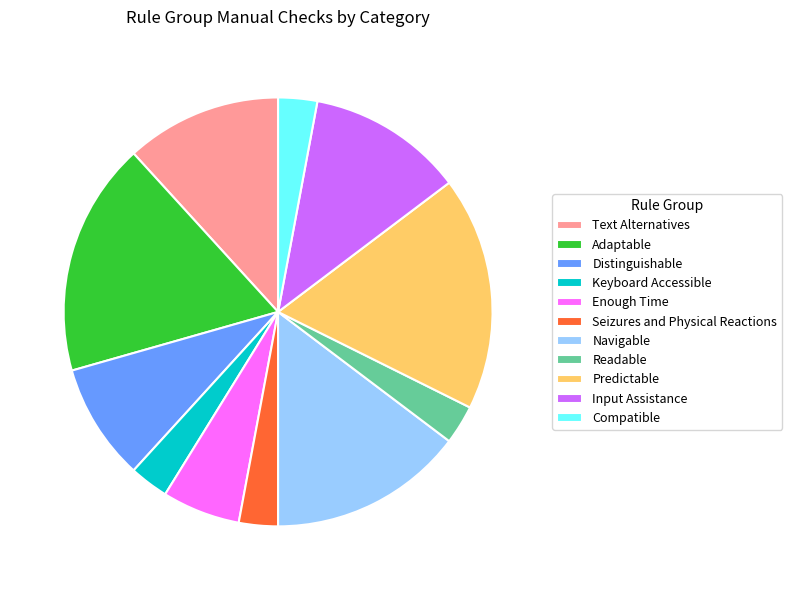

Does Adaptable represent more than half of the total?

No